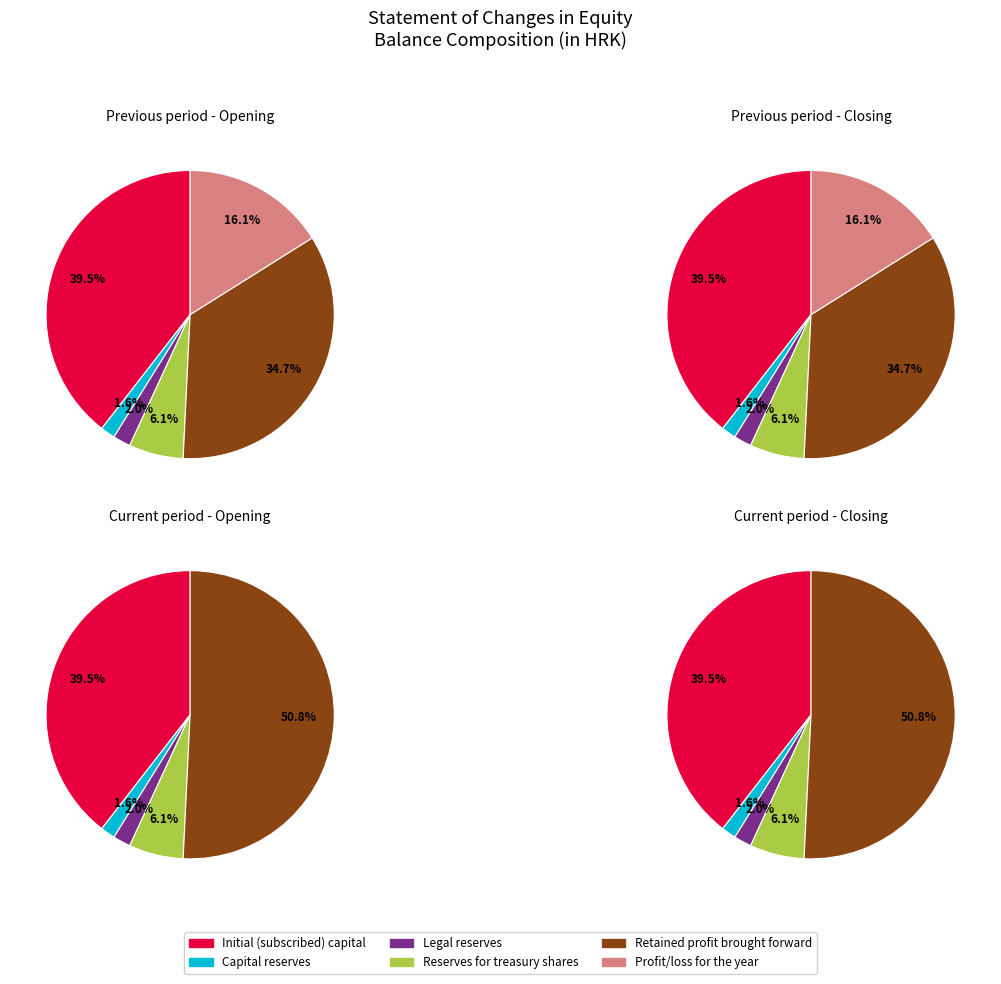

Is the sum of Capital reserves and Reserves for treasury shares greater than half?

No